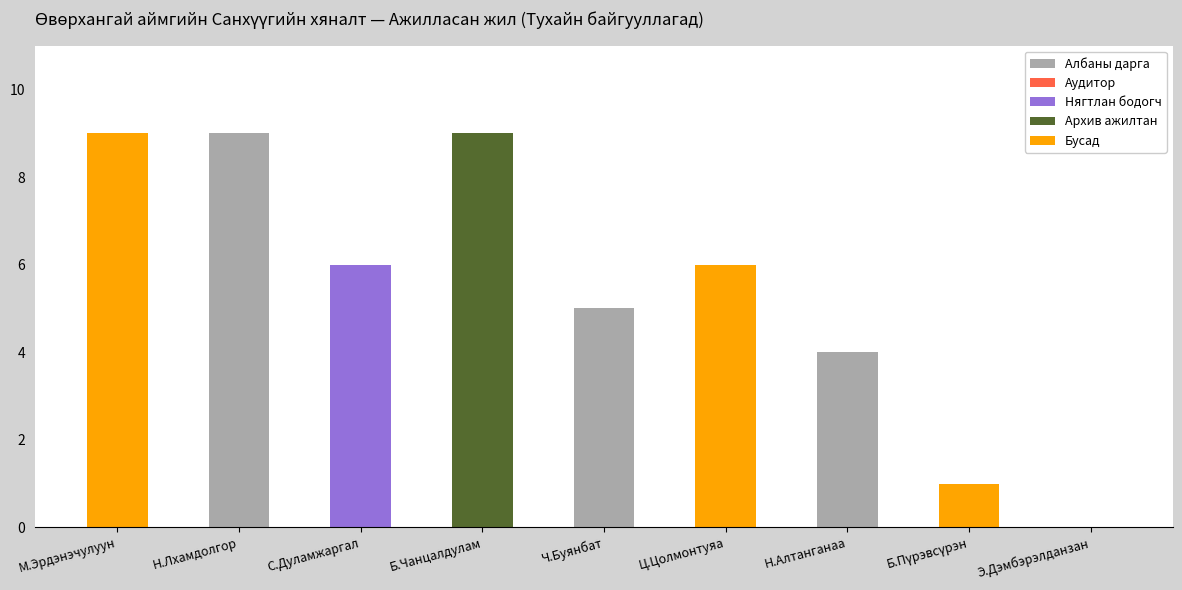

Count the values in the range 4 to 9.

7